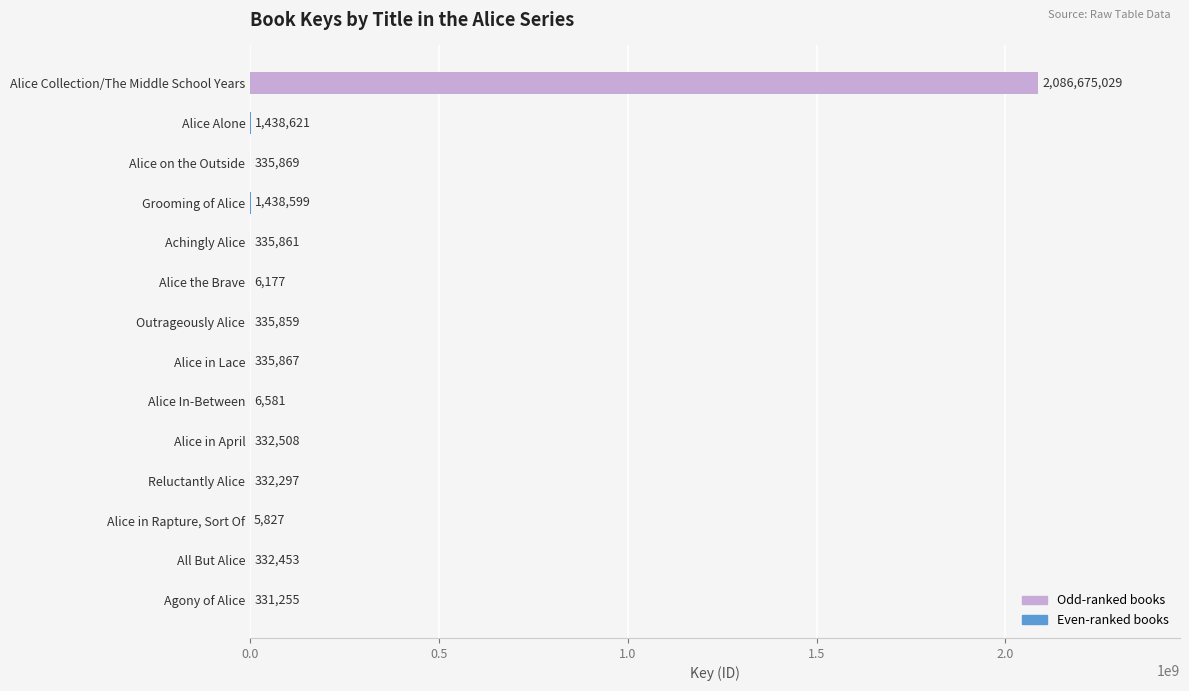

At which category does the chart reach its peak across all series?

Alice Collection/The Middle School Years